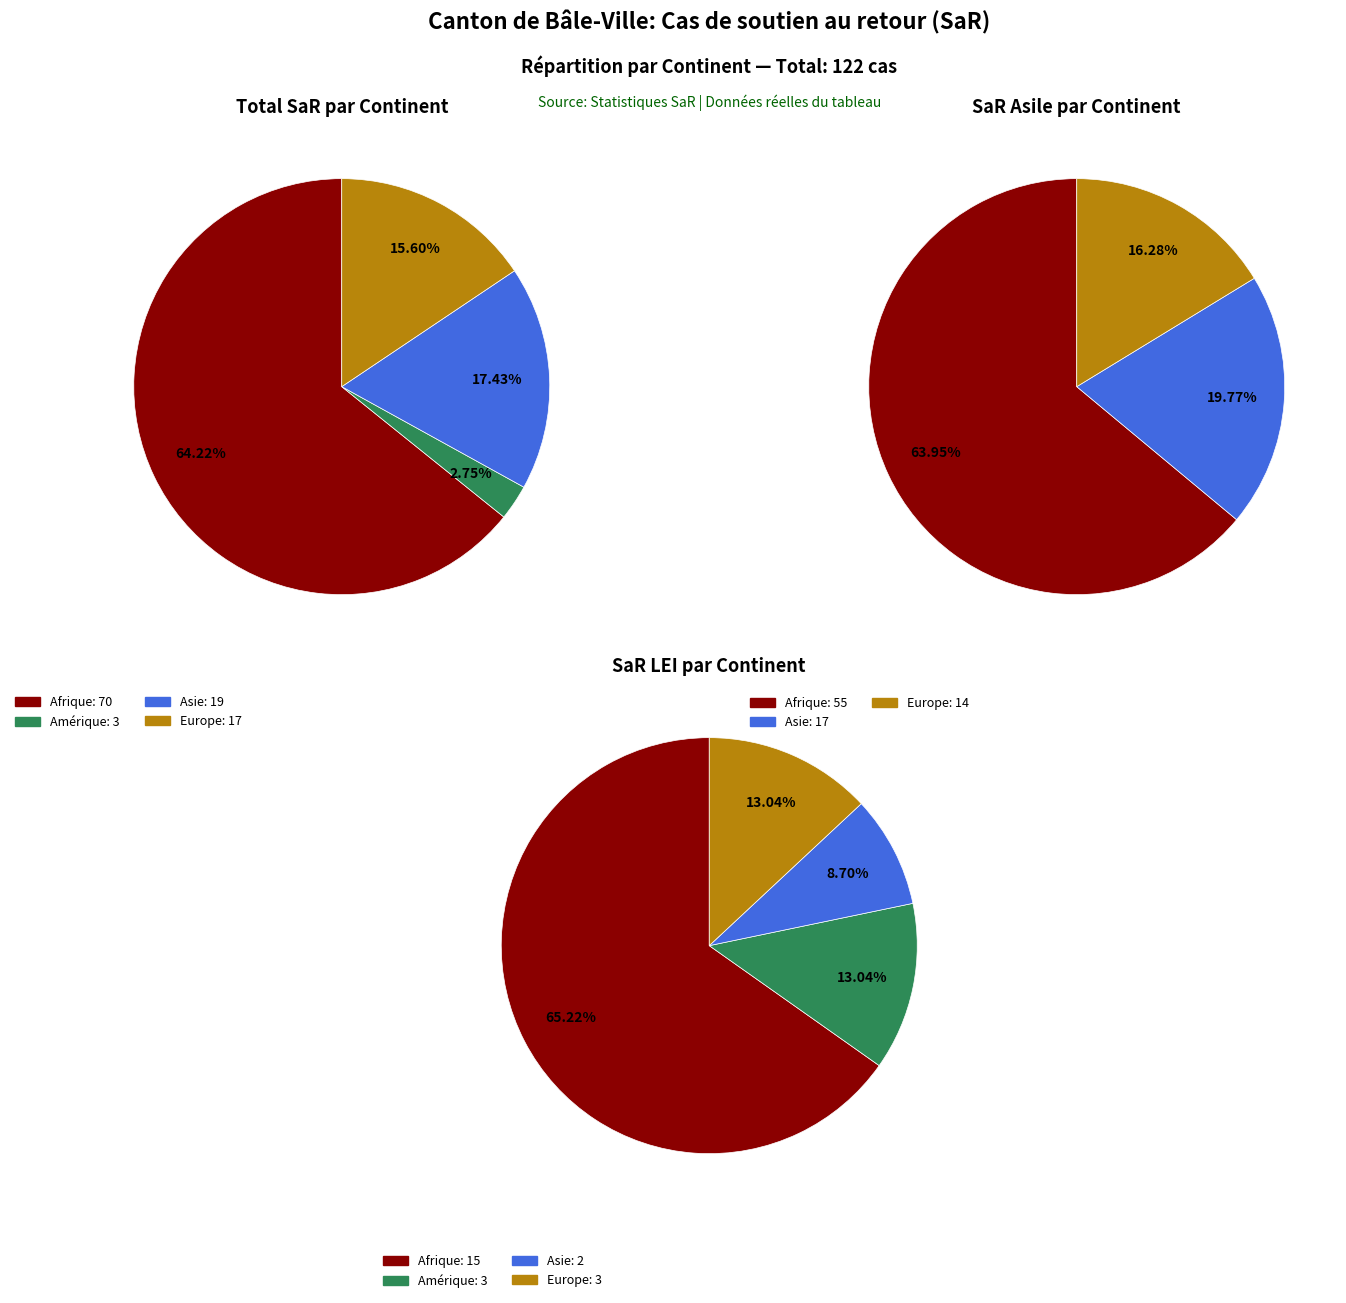

Which slice is the largest?

Afrique